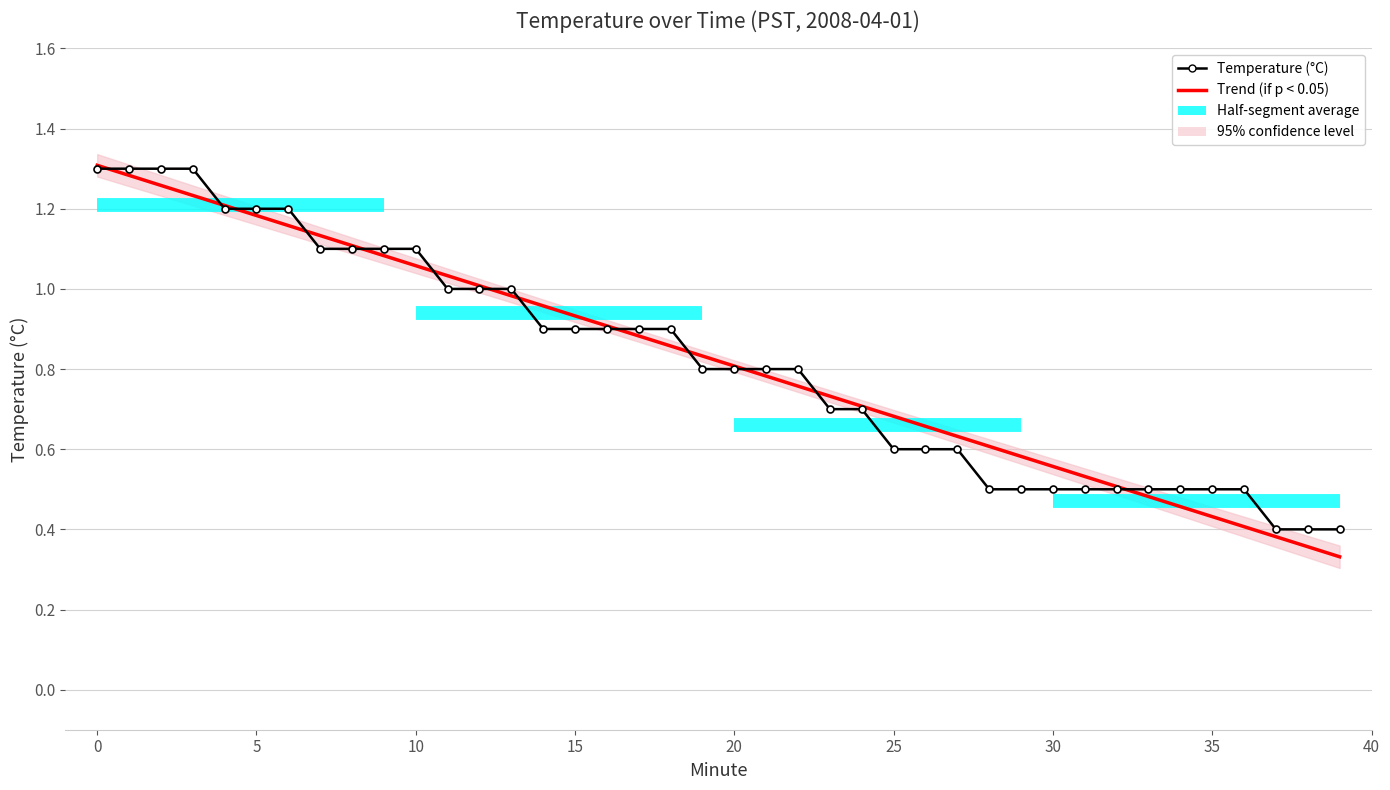

Where is Trend (if p < 0.05) nearest to the value 0?

39